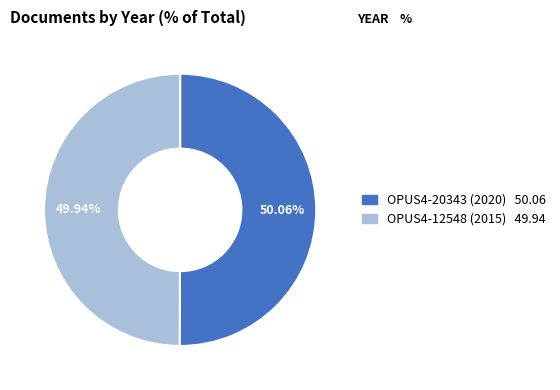

True or false: OPUS4-12548 (2015) accounts for 64% of the total.

False